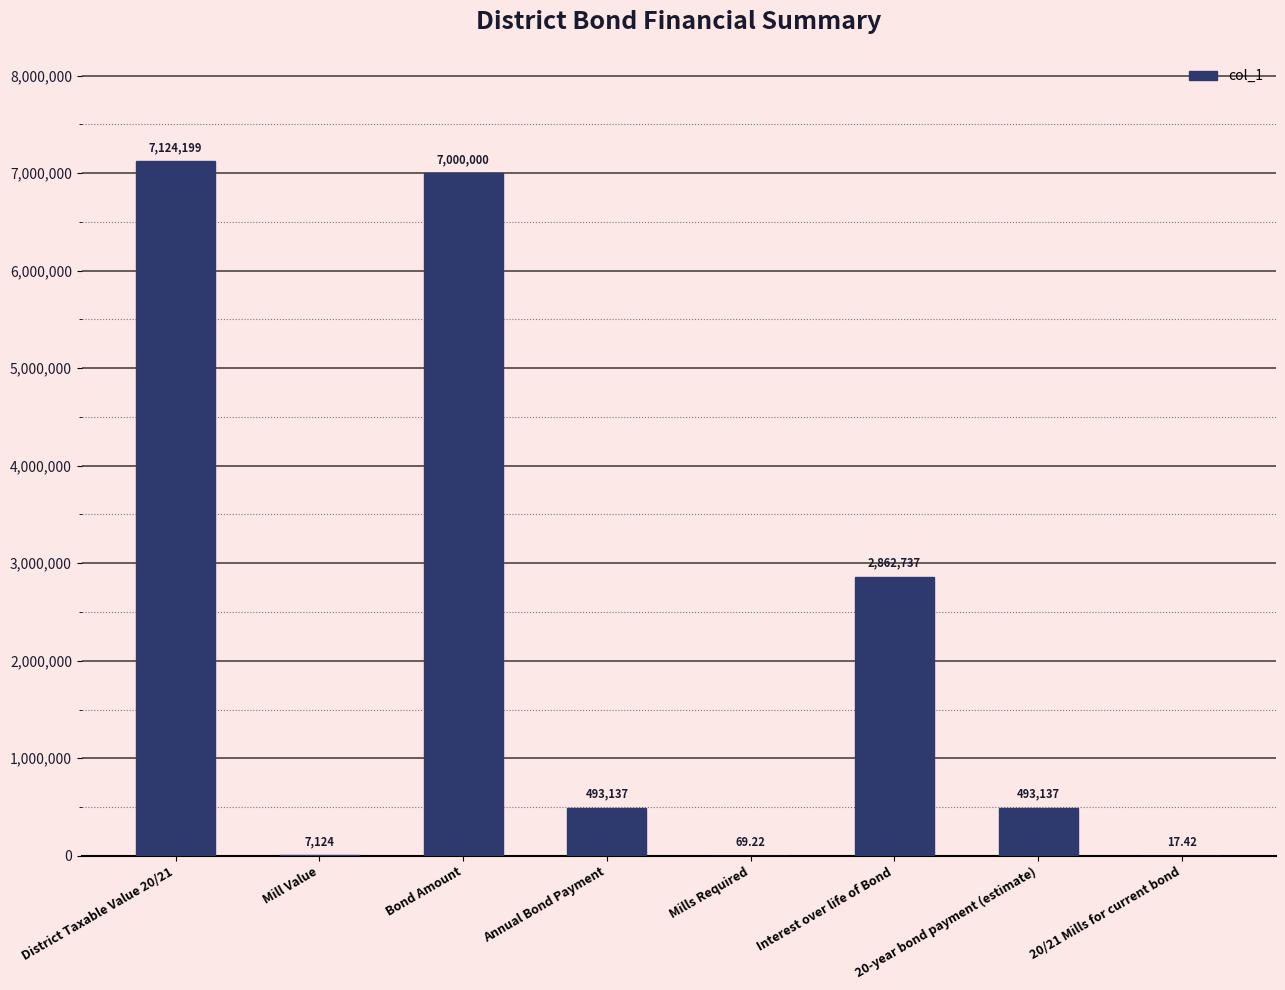

Where does the data first go above 493137?

District Taxable Value 20/21